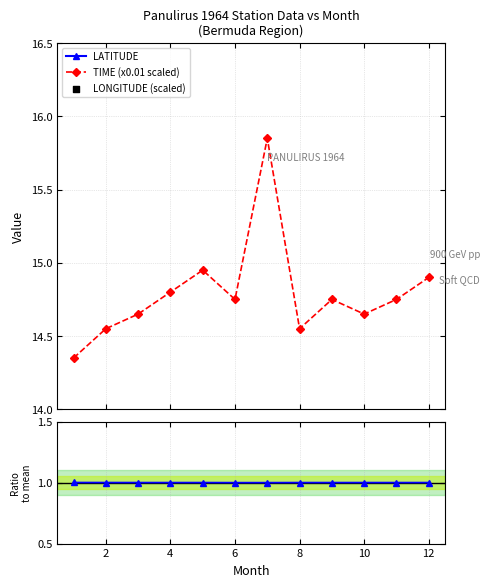

Is the value of TIME (x0.01 scaled) at 9 greater than the value of LATITUDE / mean at 4?

Yes